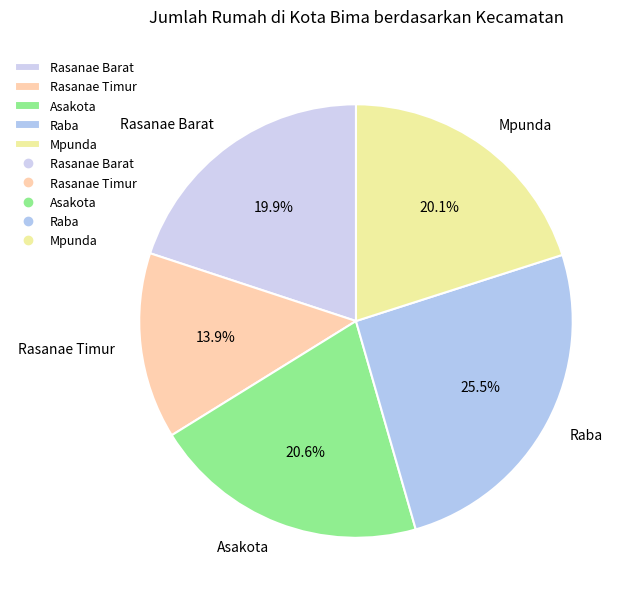

Which has a higher value, Asakota or Rasanae Timur?

Asakota